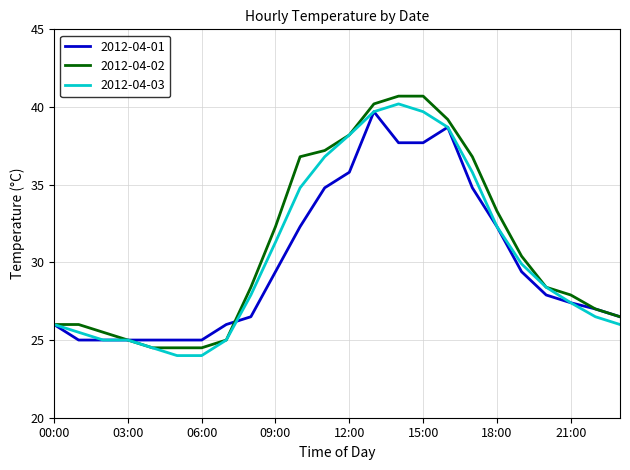

List the series in order of their overall mean, lowest first.

2012-04-01, 2012-04-03, 2012-04-02